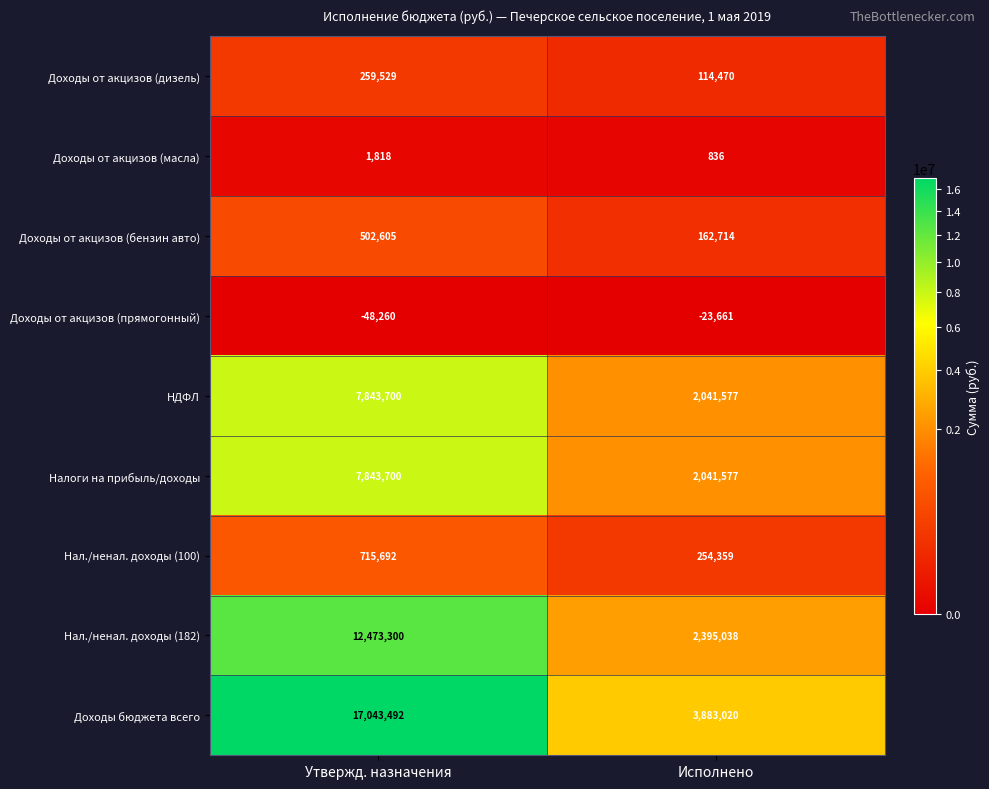

What is the spread (max minus min) of values at Утвержд. назначения?

17091752